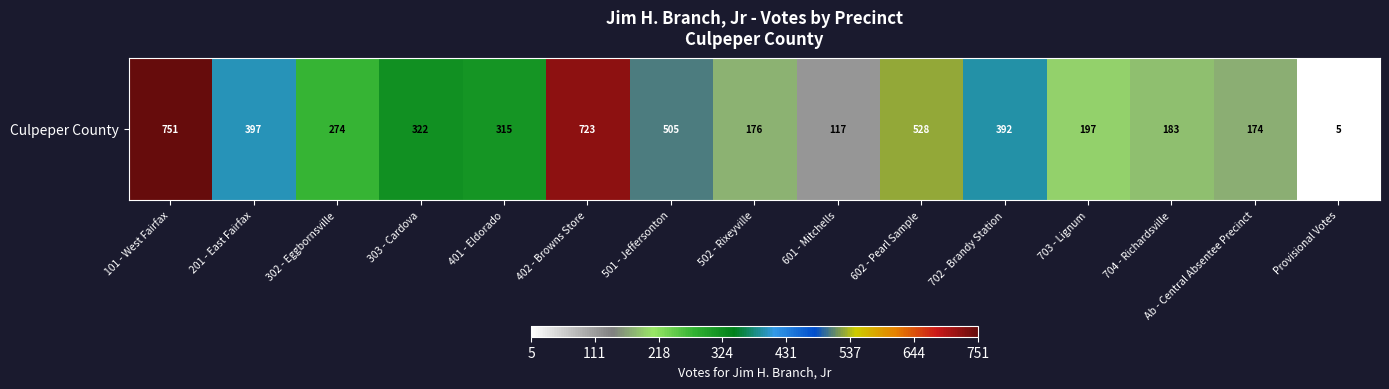

What is the difference between the second highest and minimum values?

718